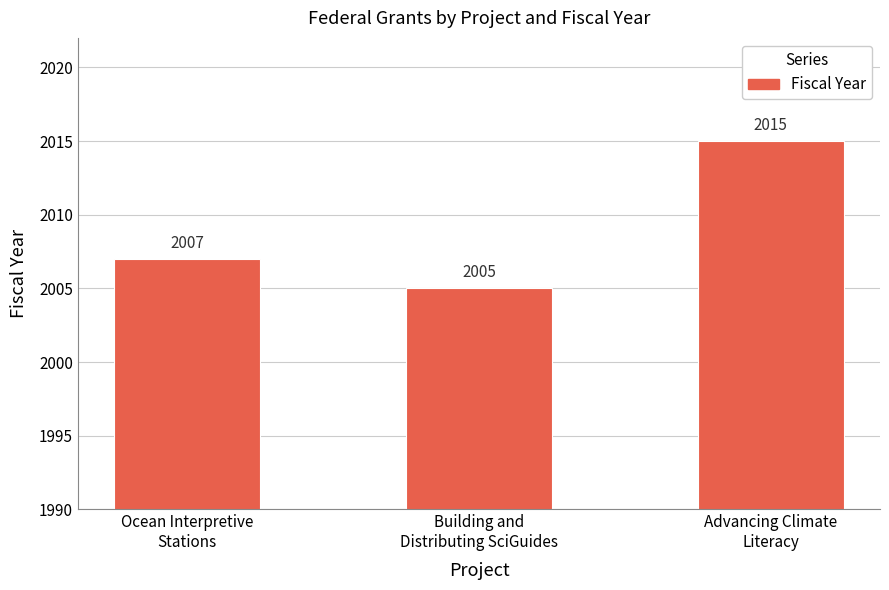

What is the maximum value shown in the chart?

2015